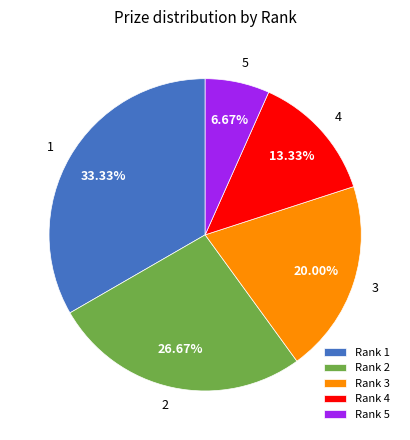

Does any single category account for the majority?

No